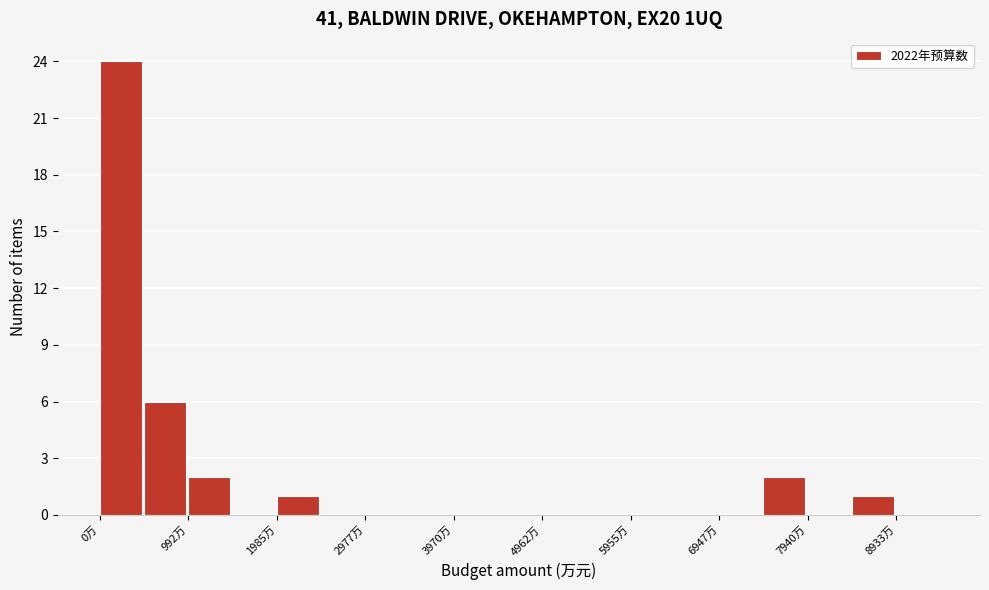

Reading left to right, transcribe this chart: for each bar, give the range it covers on the x-axis and its height. Neither the bar edges nor the heights are printed on the chart, so give them approximately, as read against the axes.

0 to 500: 24
500 to 1000: 6
1000 to 1500: 2
1500 to 2000: 0
2000 to 2500: 1
2500 to 3000: 0
3000 to 3500: 0
3500 to 4000: 0
4000 to 4500: 0
4500 to 5000: 0
5000 to 5500: 0
5500 to 6000: 0
6000 to 6500: 0
6500 to 6900: 0
6900 to 7400: 0
7400 to 7900: 2
7900 to 8400: 0
8400 to 8900: 1
8900 to 9400: 0